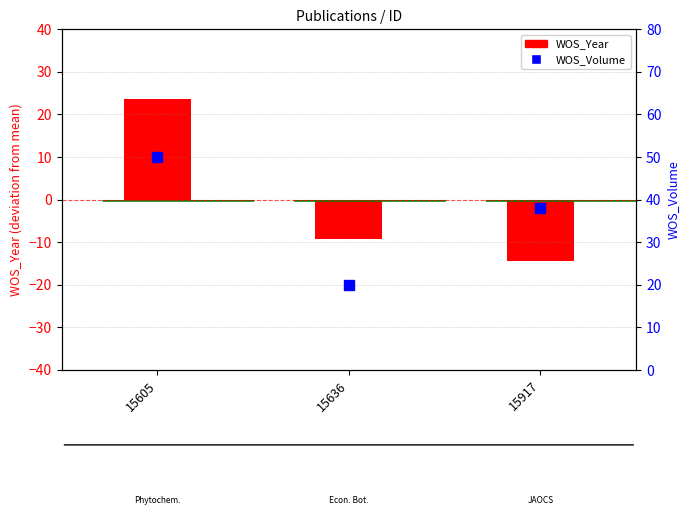

What is the total value across all series at 15605?

73.7